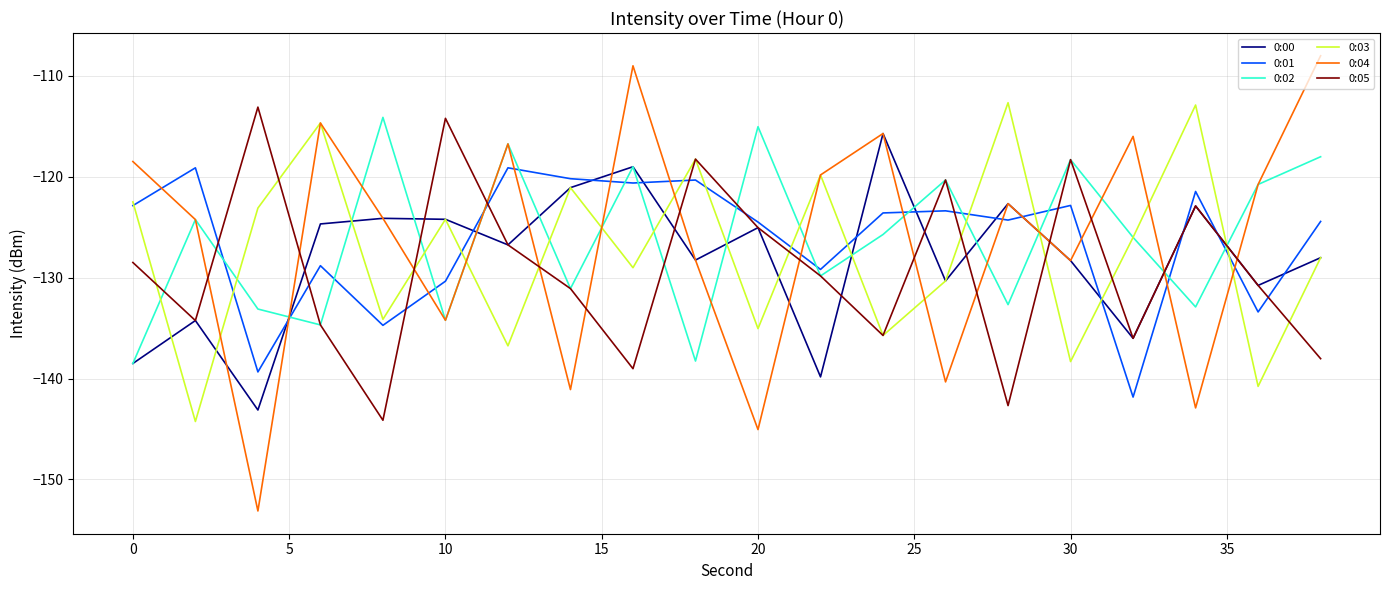

After their last crossing, which series has the higher values: 0:00 or 0:01?

0:01